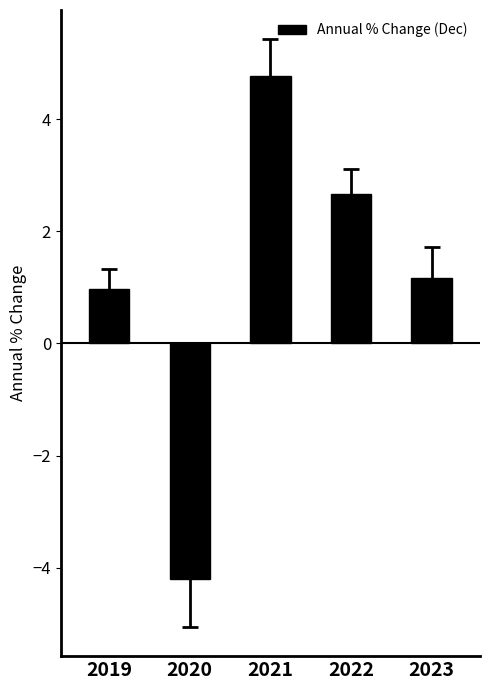

What is the difference between the maximum and second lowest values?

3.8